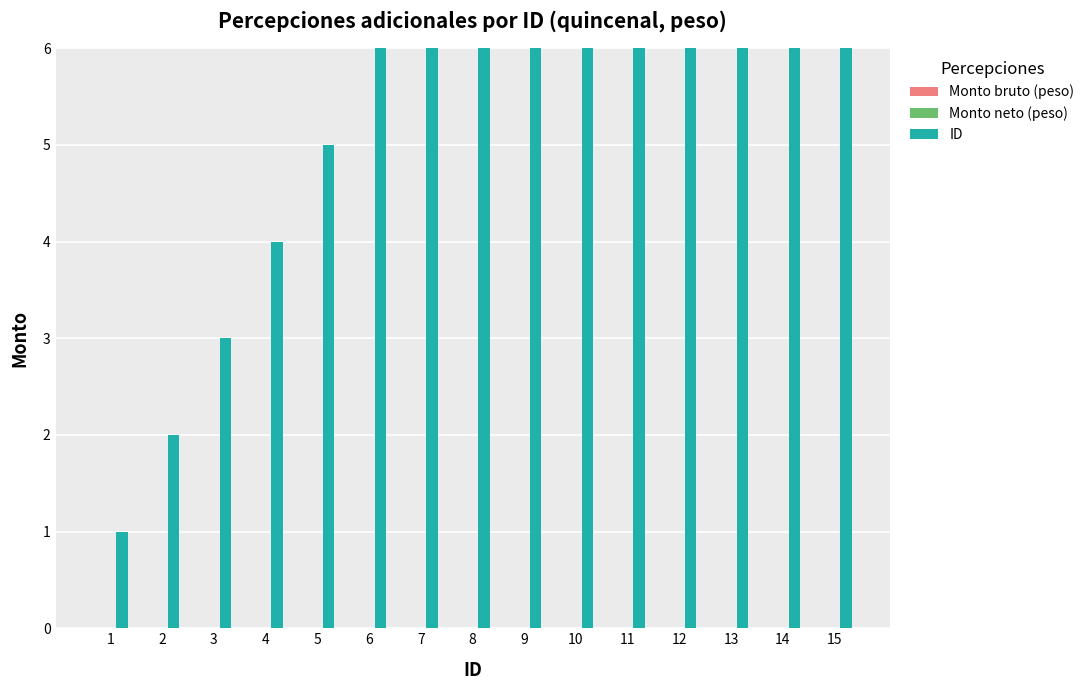

The value of Monto bruto (peso) at 11 is 0. True or false?

True